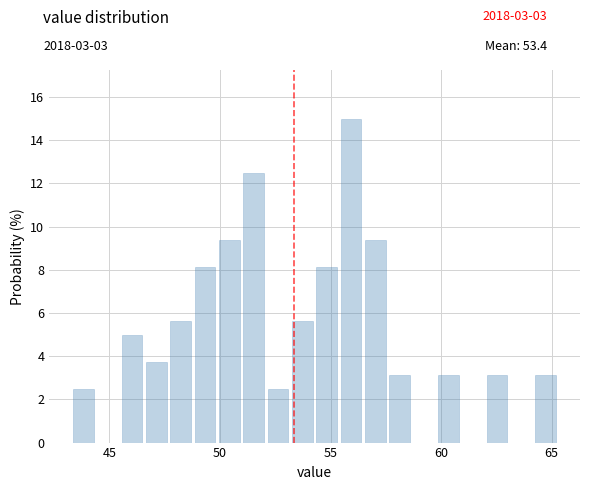

Read against the x-axis, roughly where is the centre of the tallest bar?

56.0